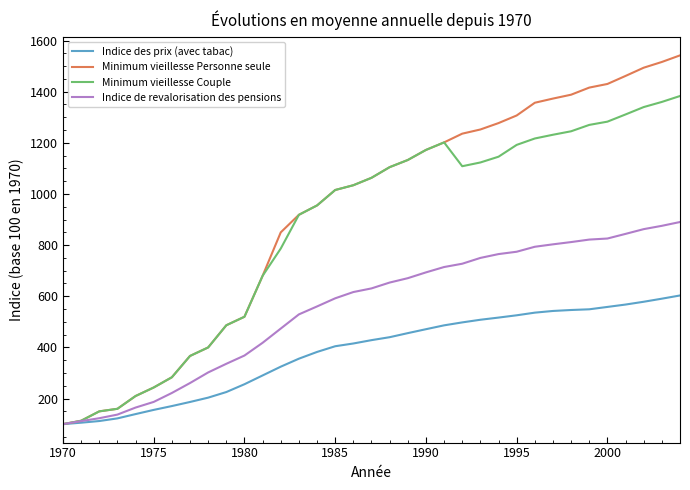

Which series has the largest range (max minus min)?

Minimum vieillesse Personne seule